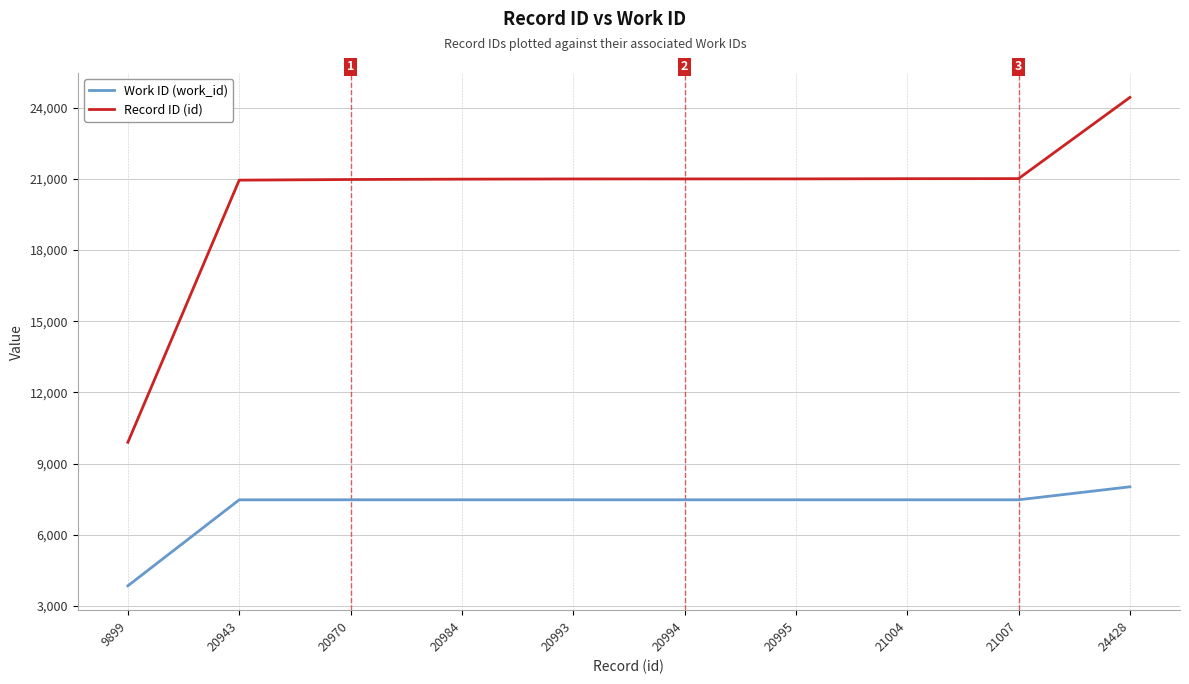

Rank the series at 20943 from highest to lowest value.

Record ID (id), Work ID (work_id)